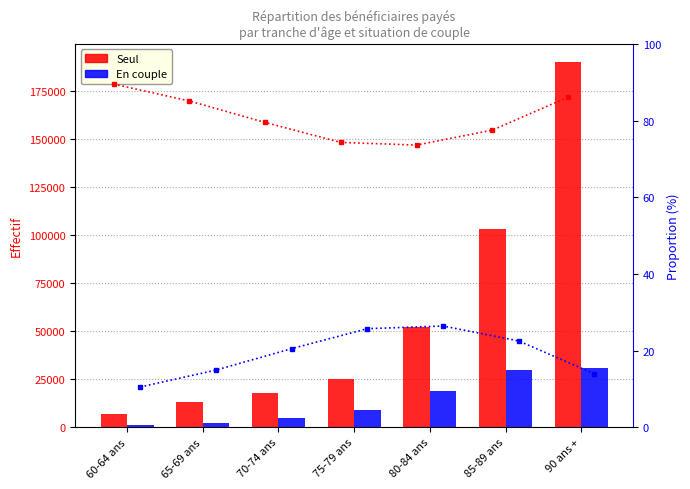

What is the highest value of the Proportion Seul (%) series?

89.5